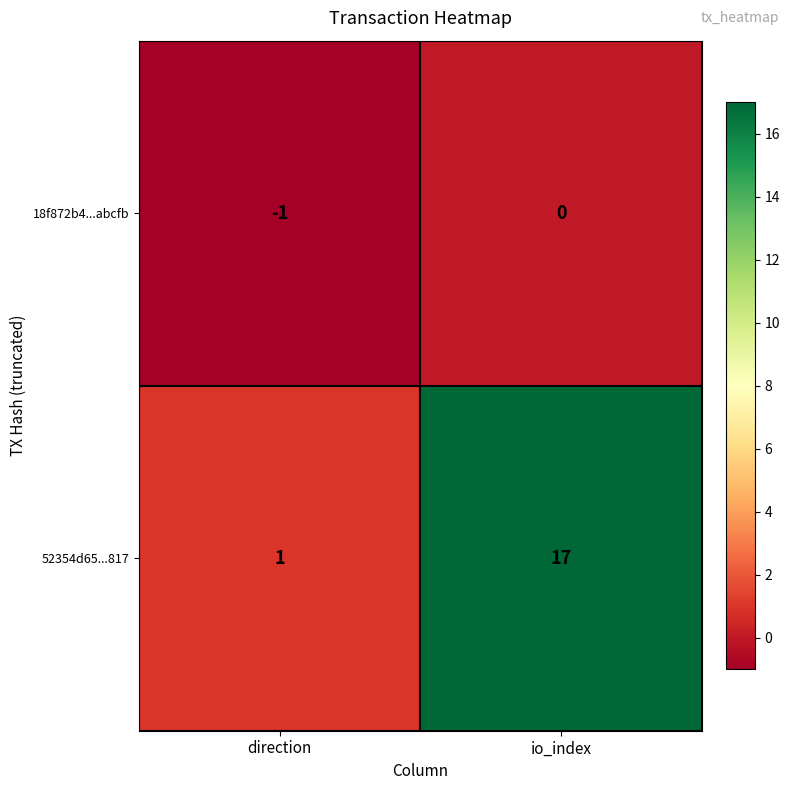

Reading right to left, extract all data points from this chart.

18f872b4...abcfb: 0	-1
52354d65...817: 17	1